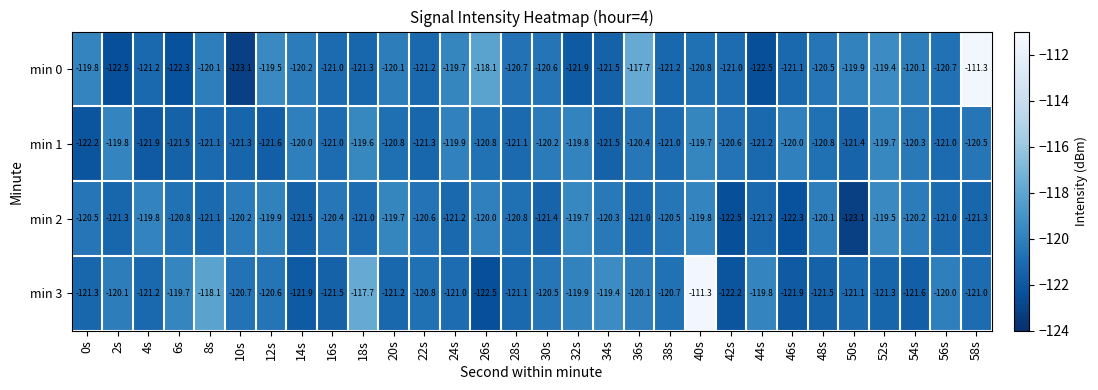

At 0s, list the series in order from largest to smallest.

min 0, min 2, min 3, min 1